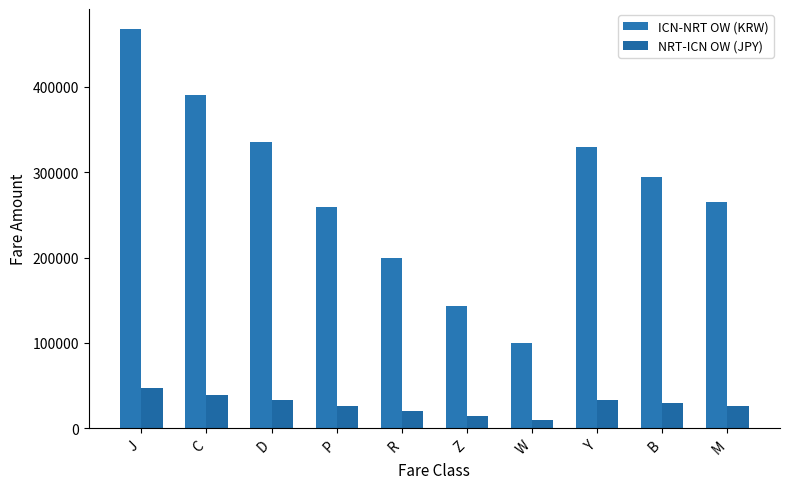

At which label does ICN-NRT OW (KRW) reach its minimum?

W